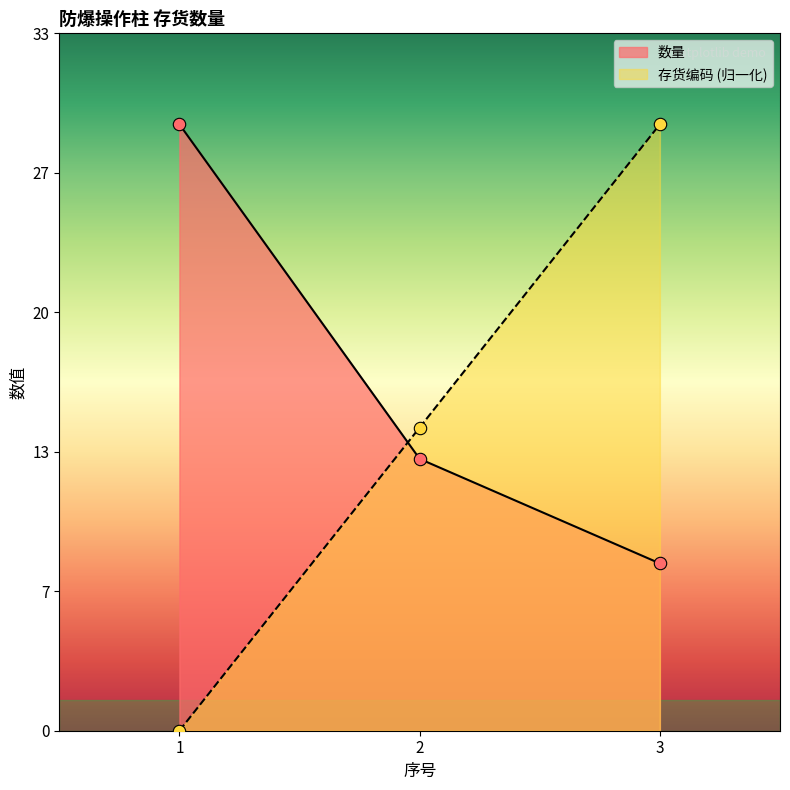

Is the value of 数量 at 2 greater than the value of 存货编码 at 3?

No